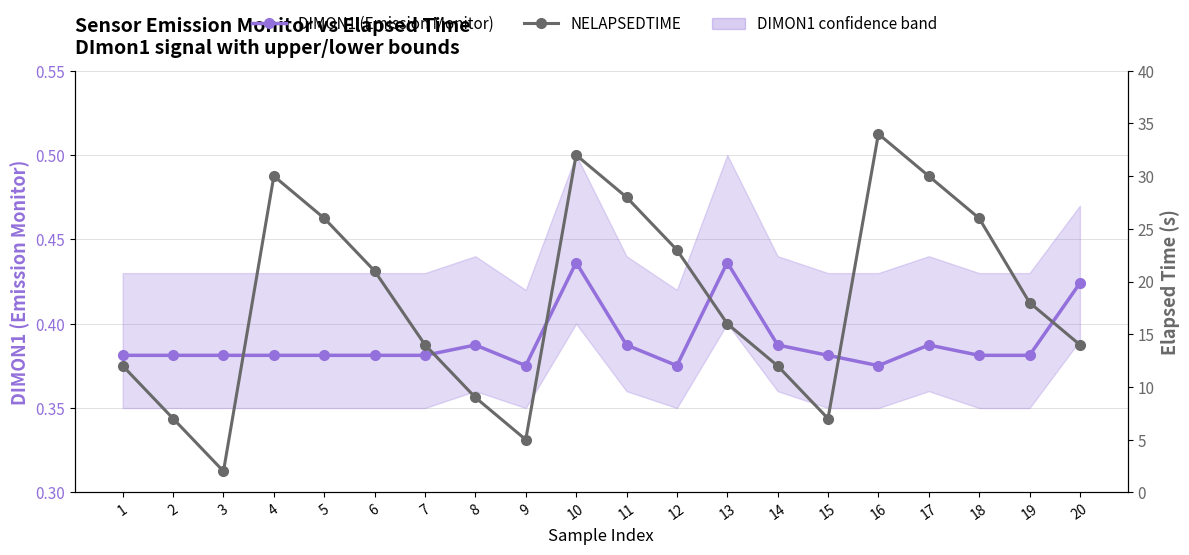

Which series has the widest spread of values?

NELAPSEDTIME